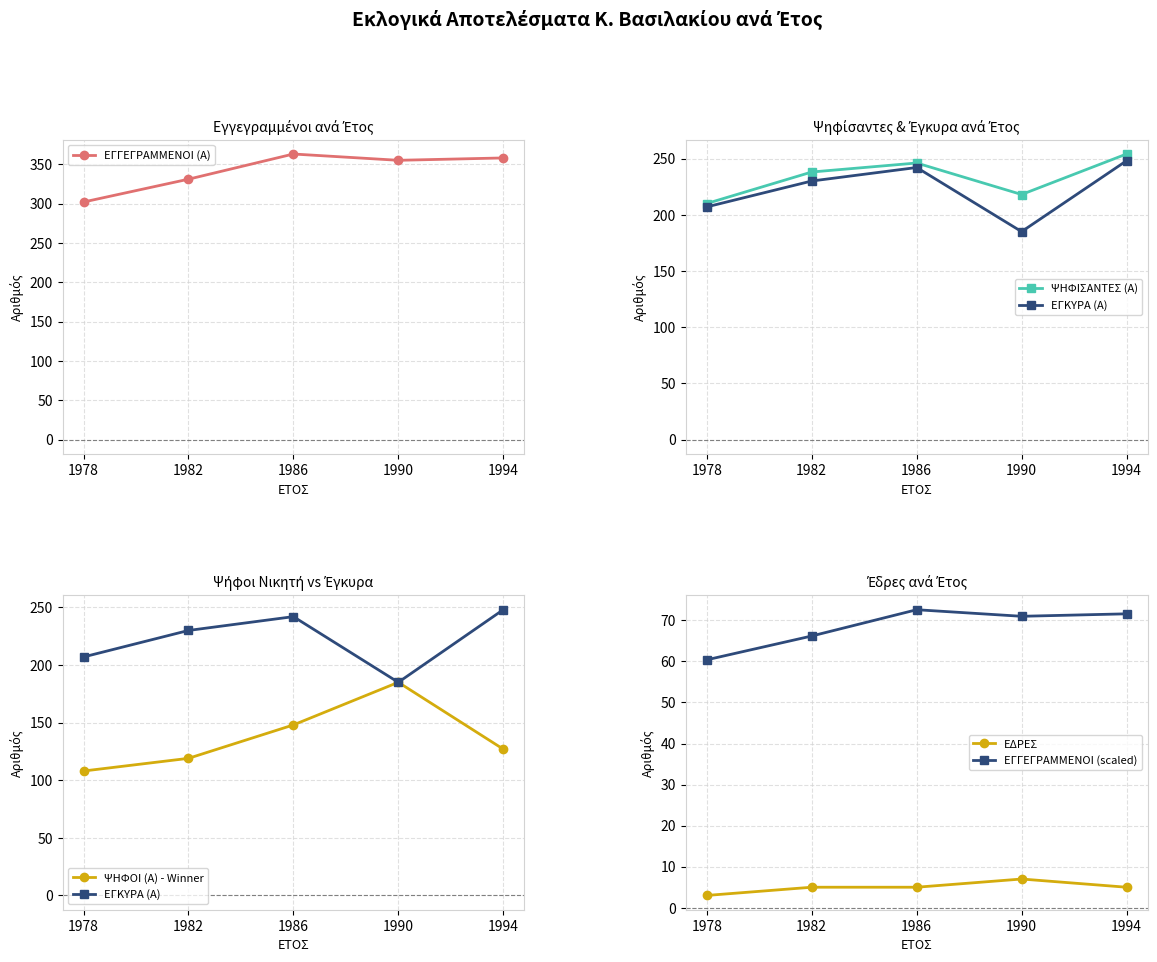

What is the lowest value of the ΕΔΡΕΣ series?

3.0